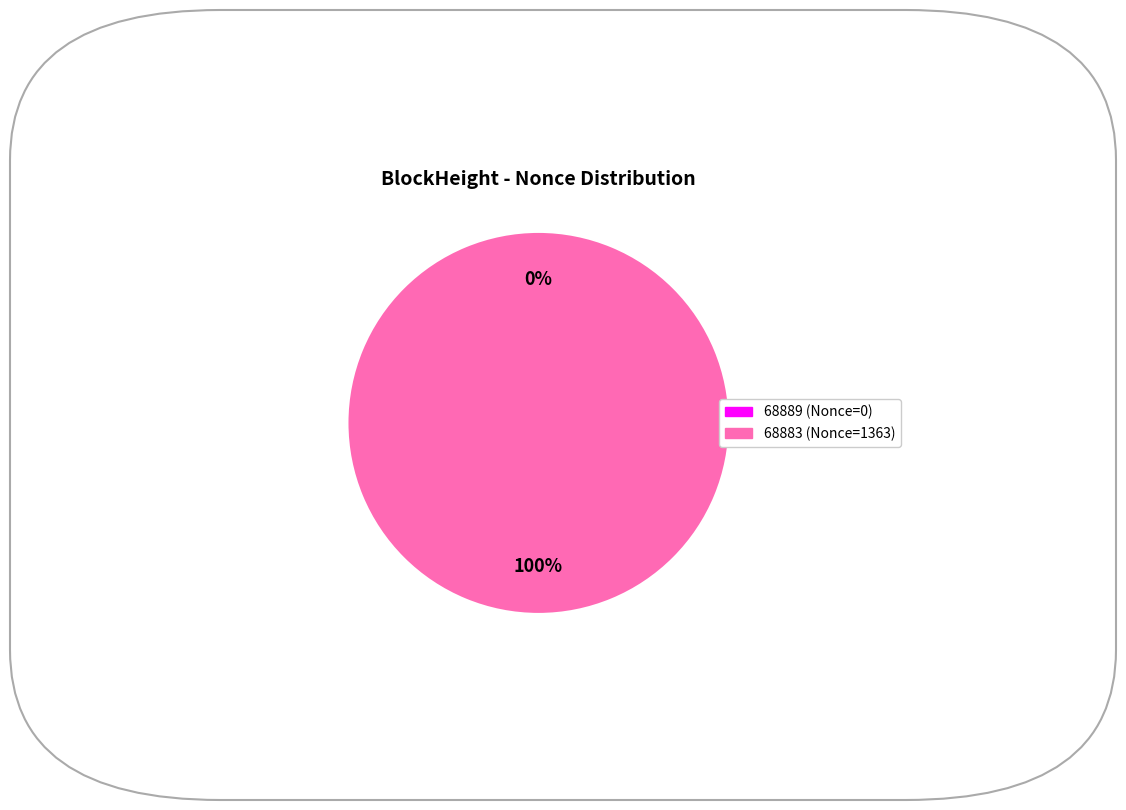

How many segments does this pie chart have?

2